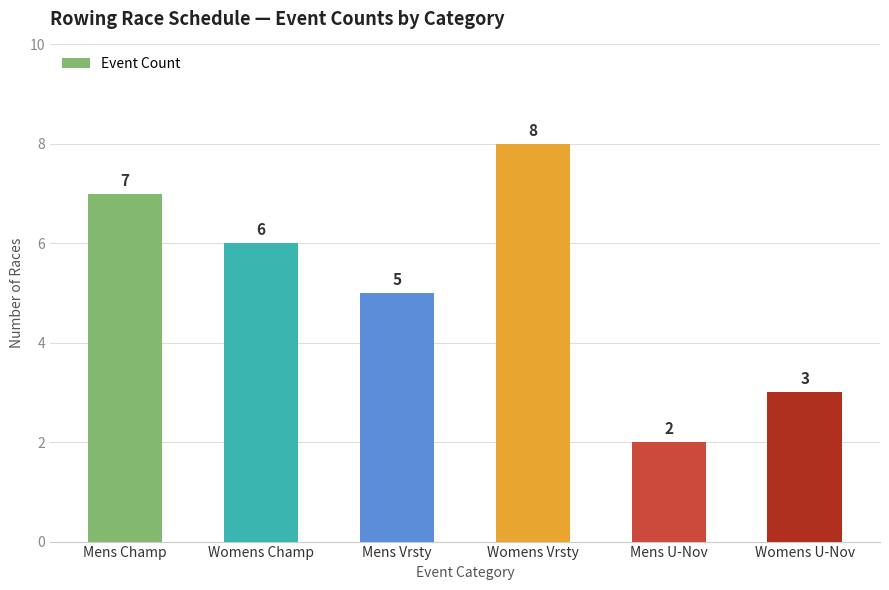

Which category has the lowest value across all series?

Mens U-Nov